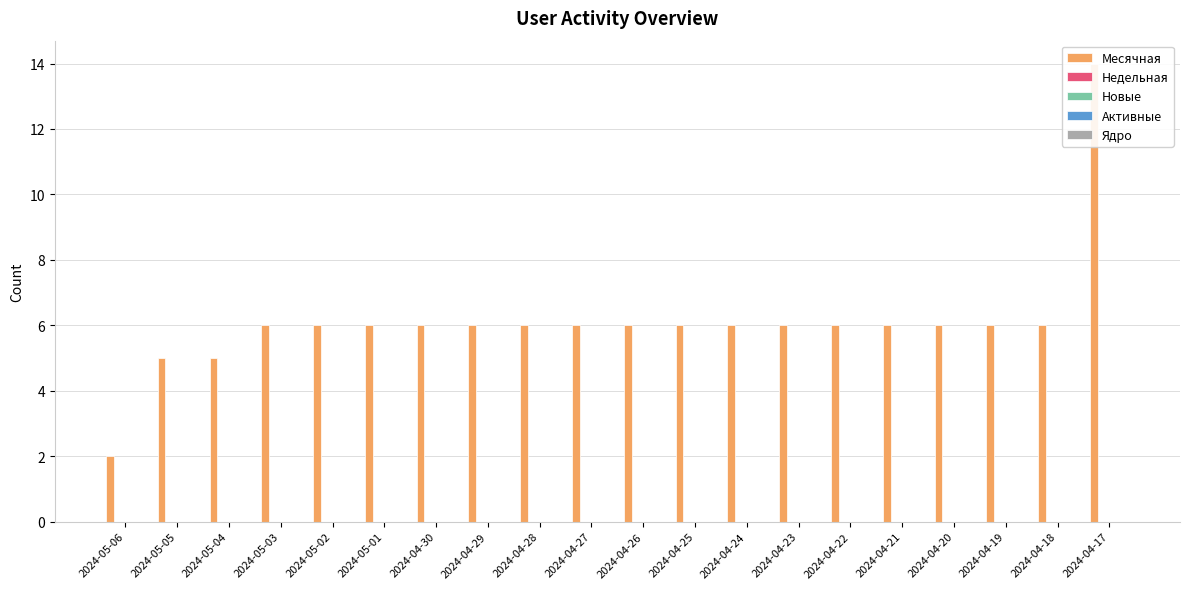

What is the sum of the Месячная values at 2024-05-01 and 2024-04-19?

12